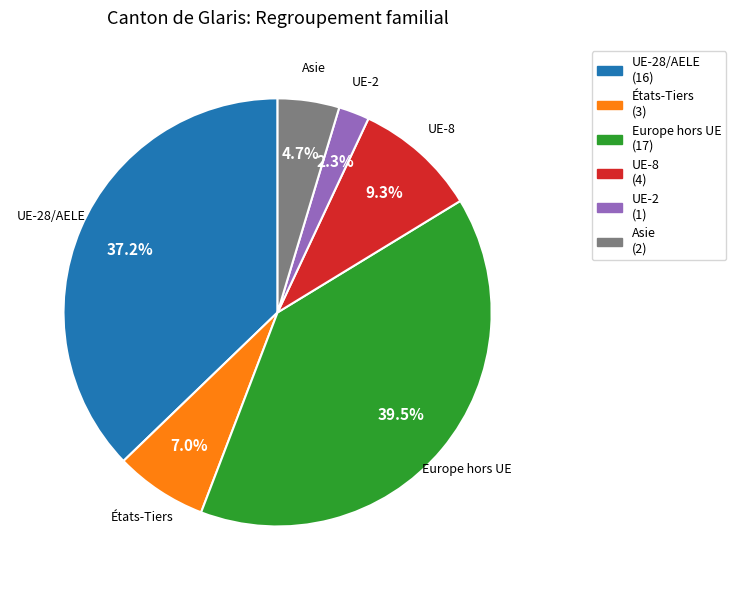

Does any single category account for the majority?

No